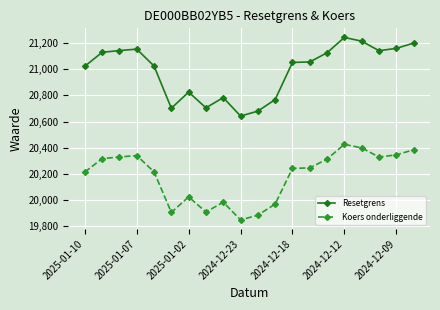

What is the value of the Resetgrens point at the 13th from the left?

21052.3